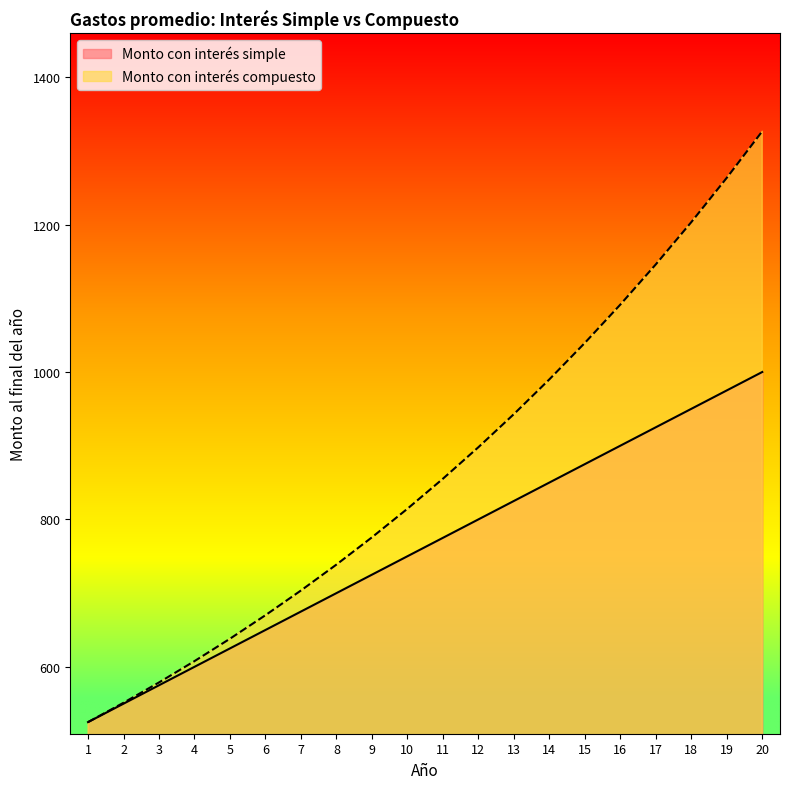

How many lines are shown in the chart?

2